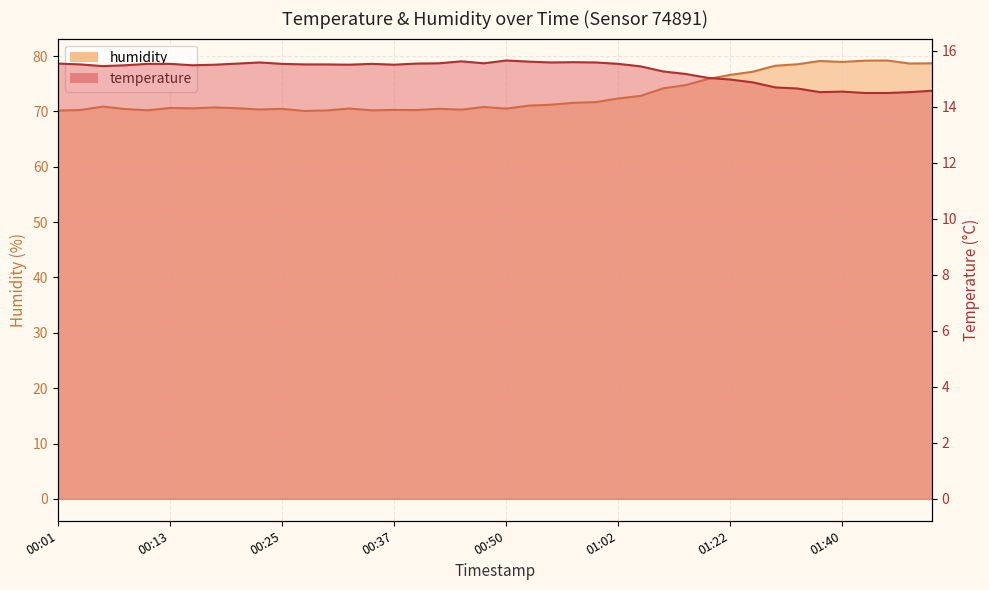

What is the maximum value for temperature?

15.7